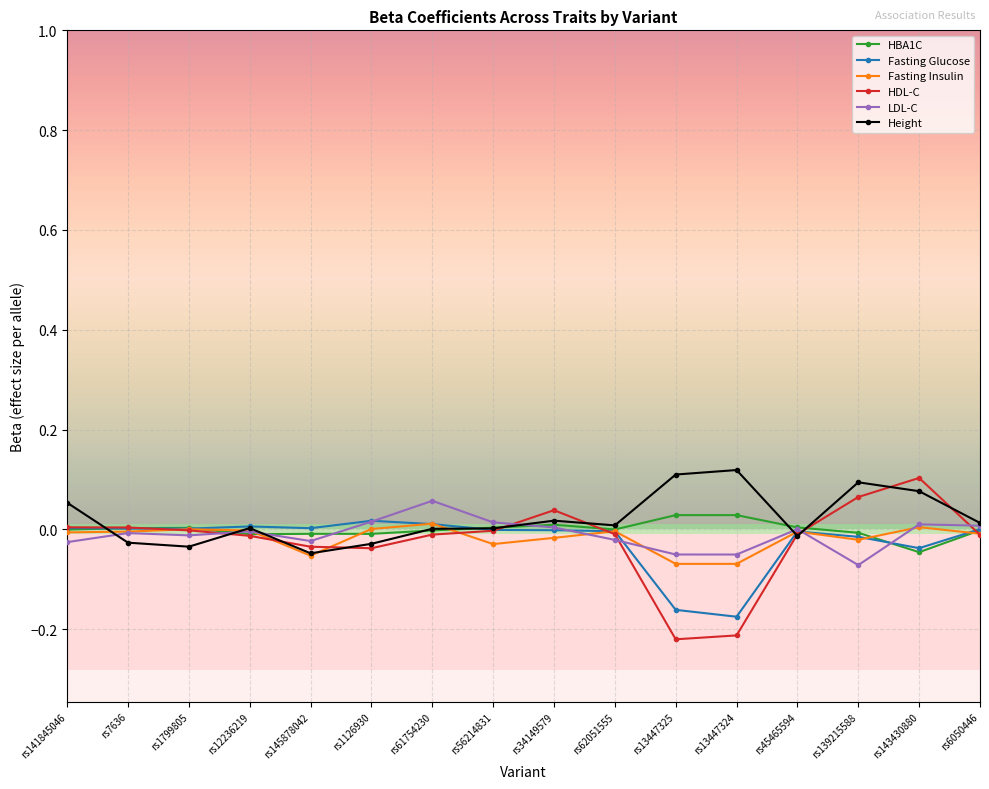

Is this an area chart (filled region under the line)?

No